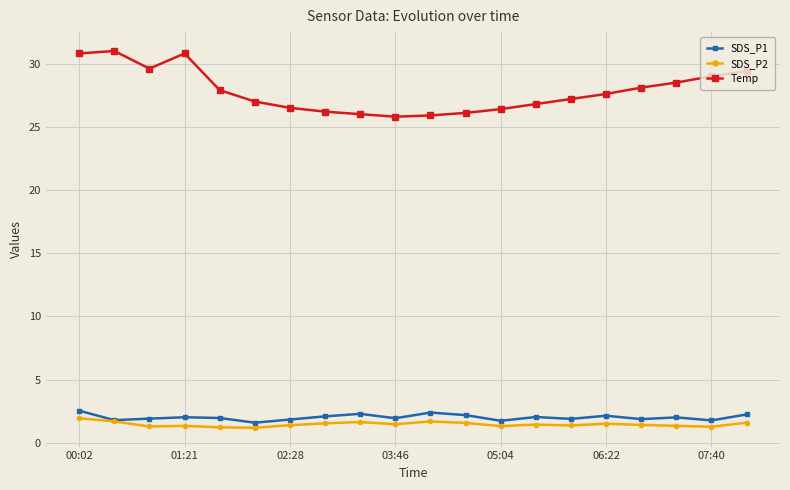

What is the greatest value displayed?

31.0